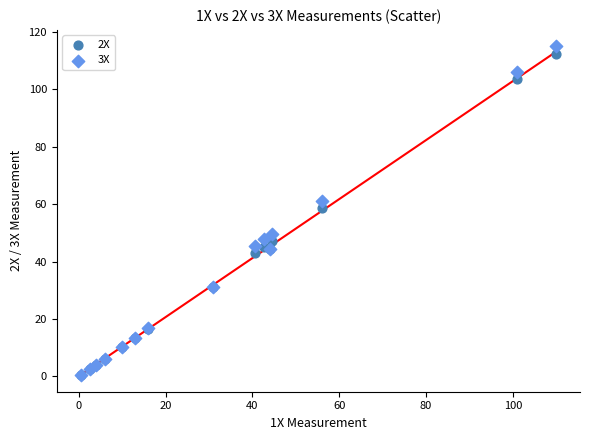

Which series contains the highest Y value?

3X